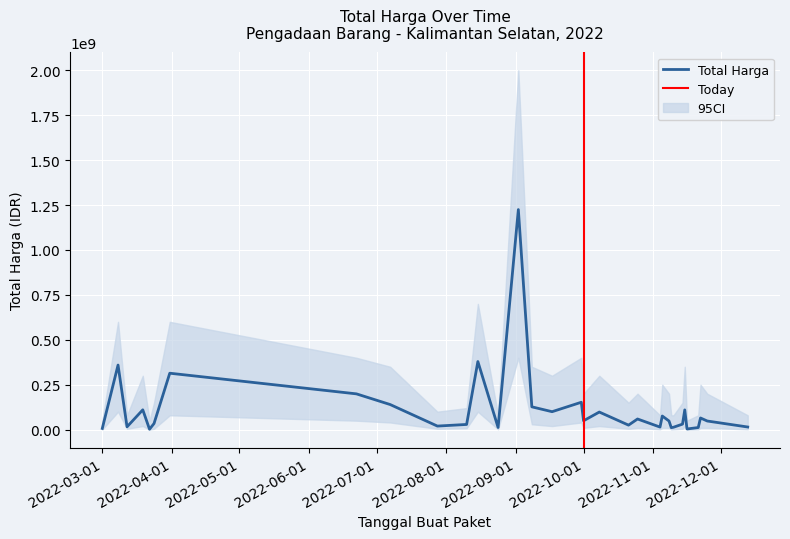

What is the minimum value shown in the chart?

2395750